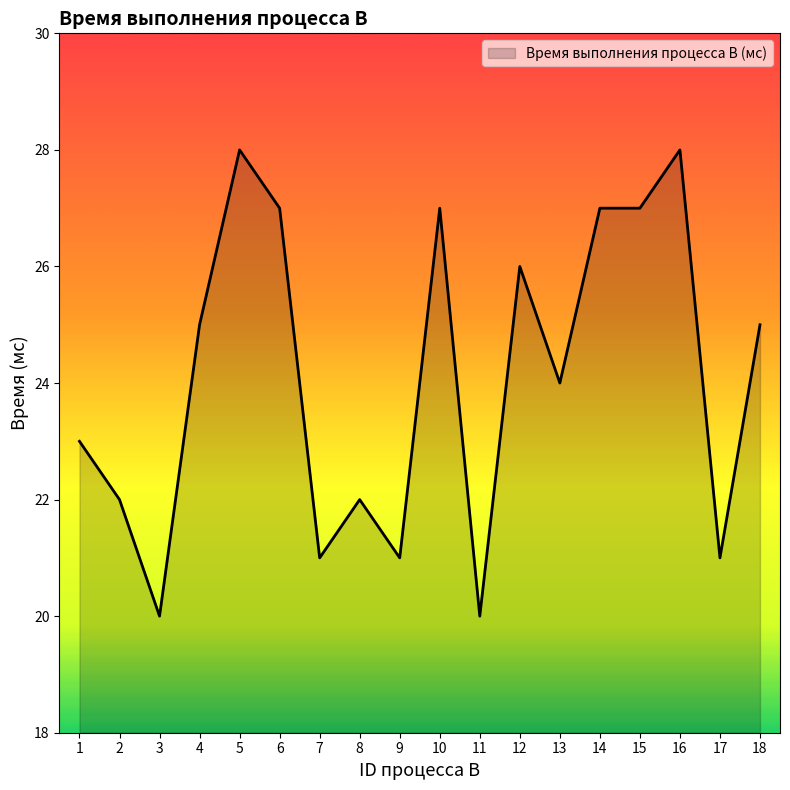

What is the difference between the maximum and second lowest values?

8